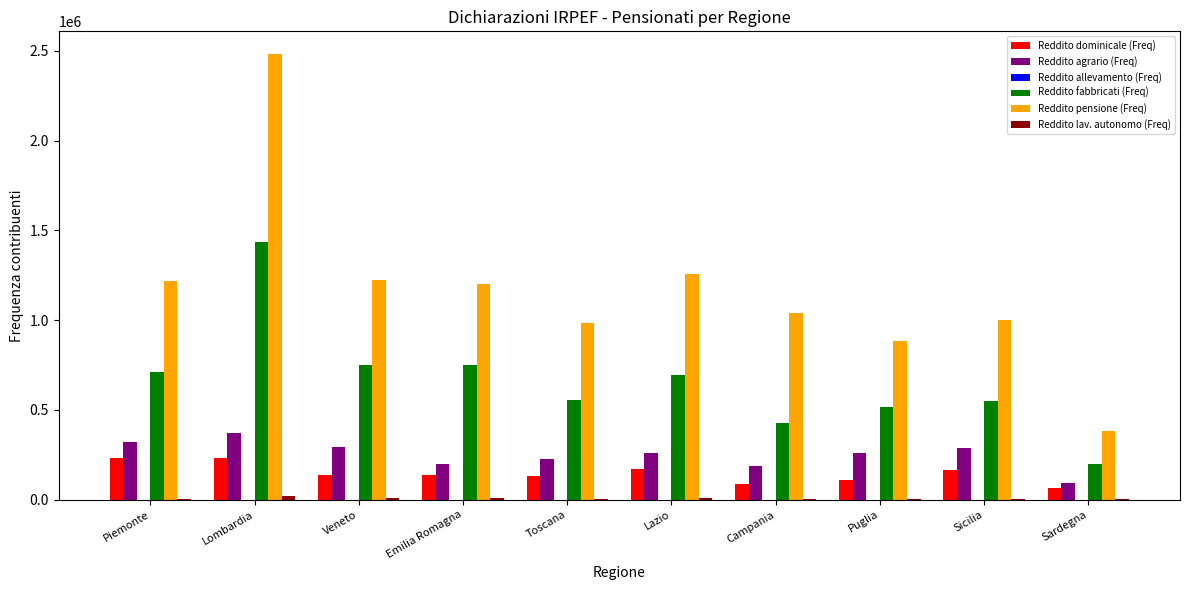

Count the number of data series in this chart.

6